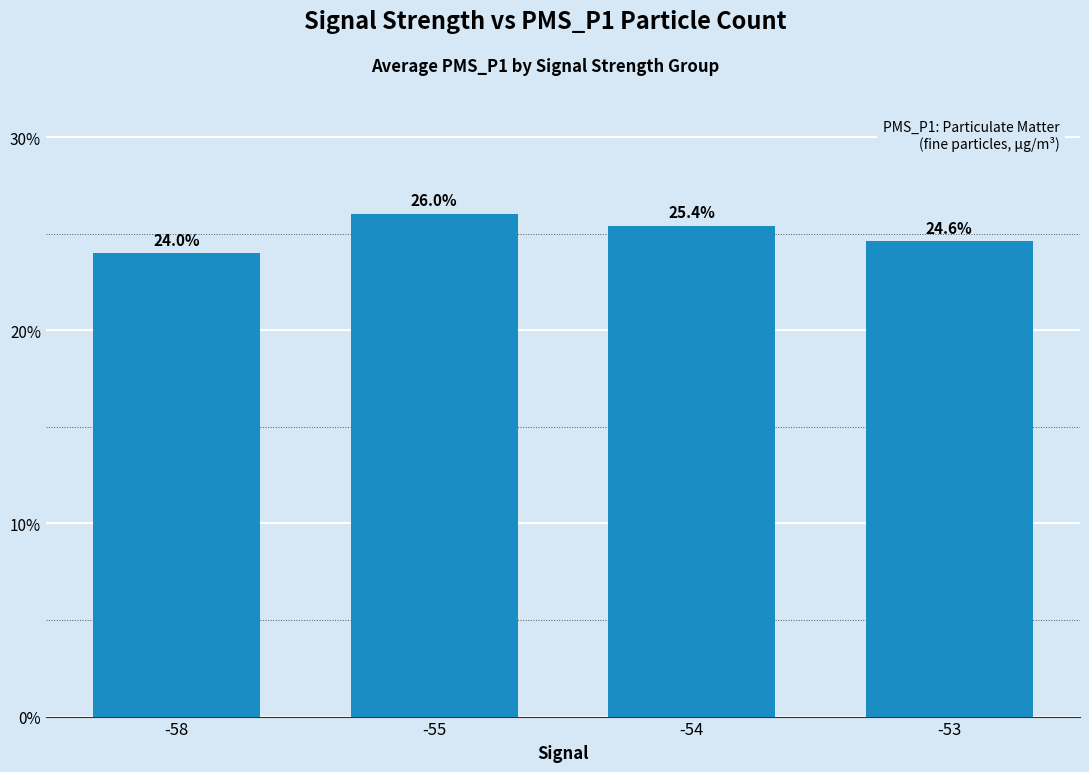

Does the chart contain any negative values?

No